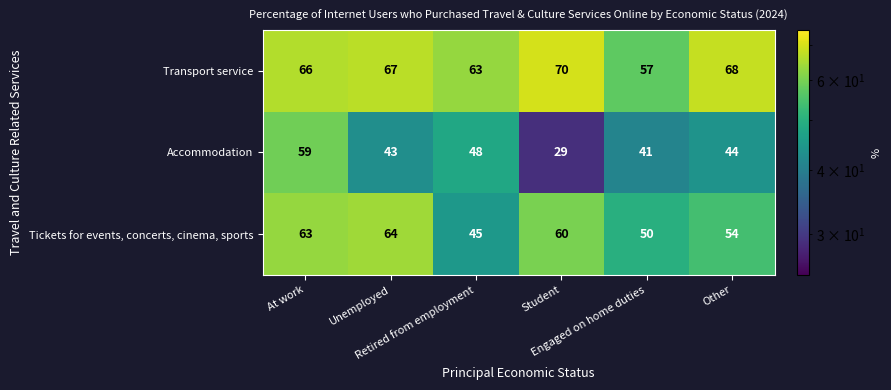

What is the greatest value displayed?

70